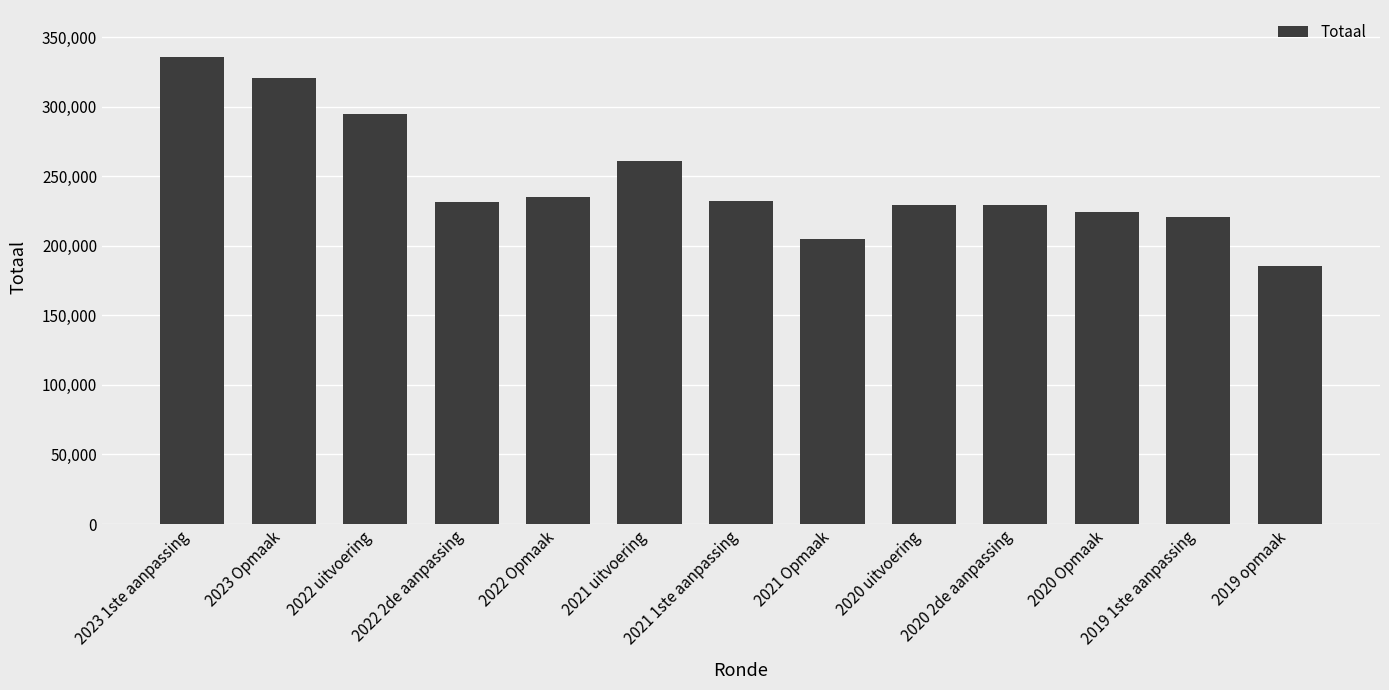

What is the difference between the maximum and minimum values?

150513